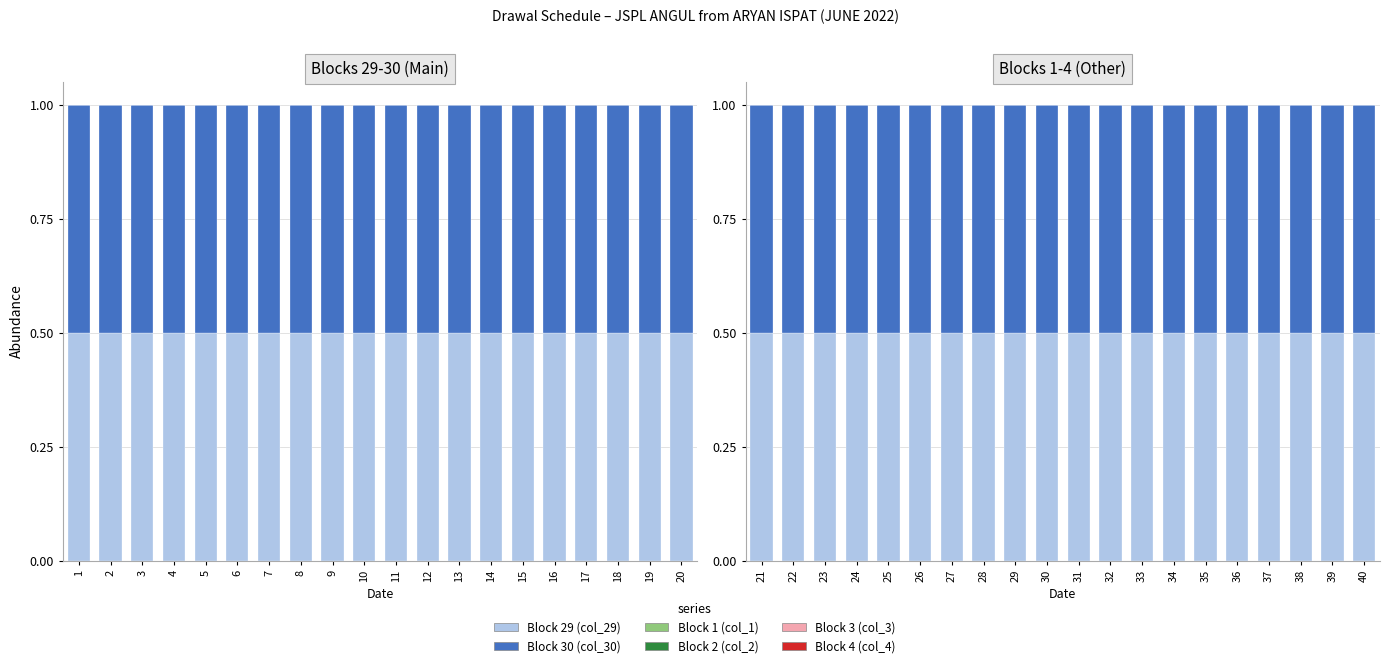

The value of Block 29 (col_29) at 29 is 0.3. True or false?

False